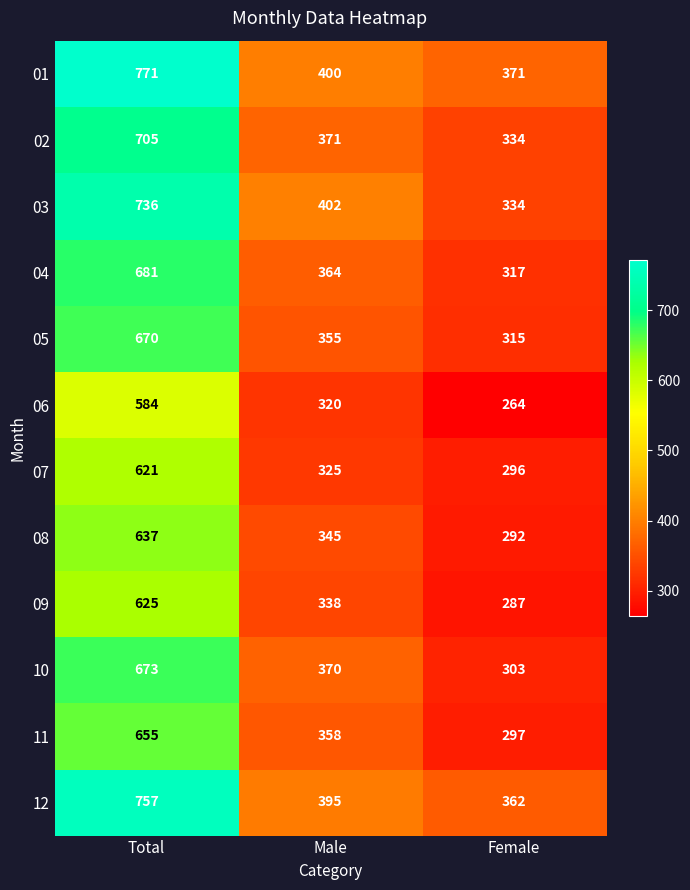

How many series are shown in this chart?

12